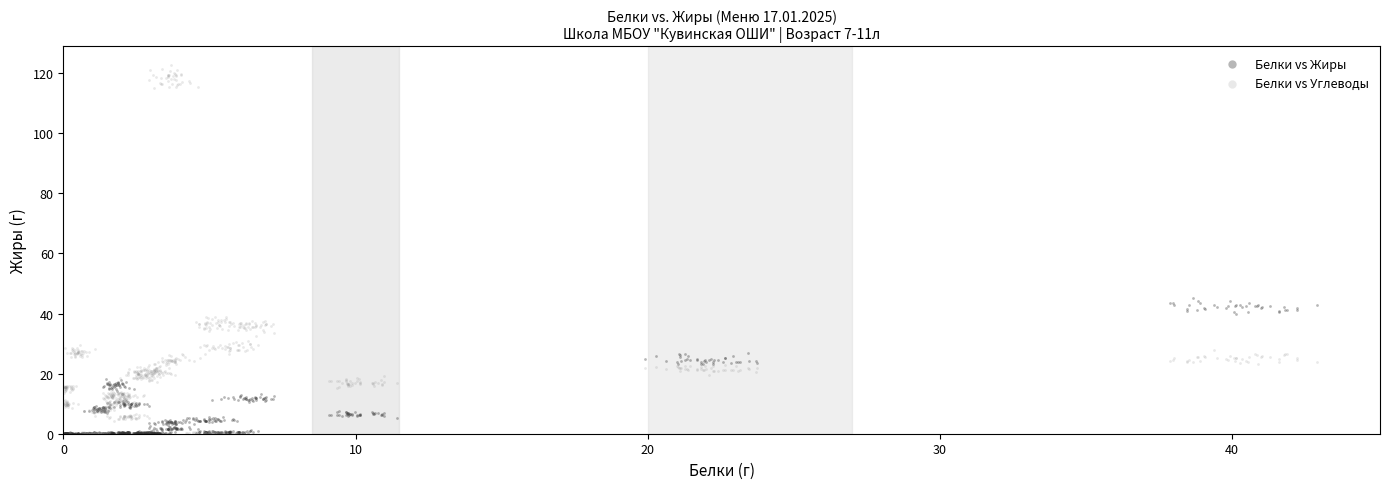

Across all data points, what is the range of Y values (max minus min)?

123.0